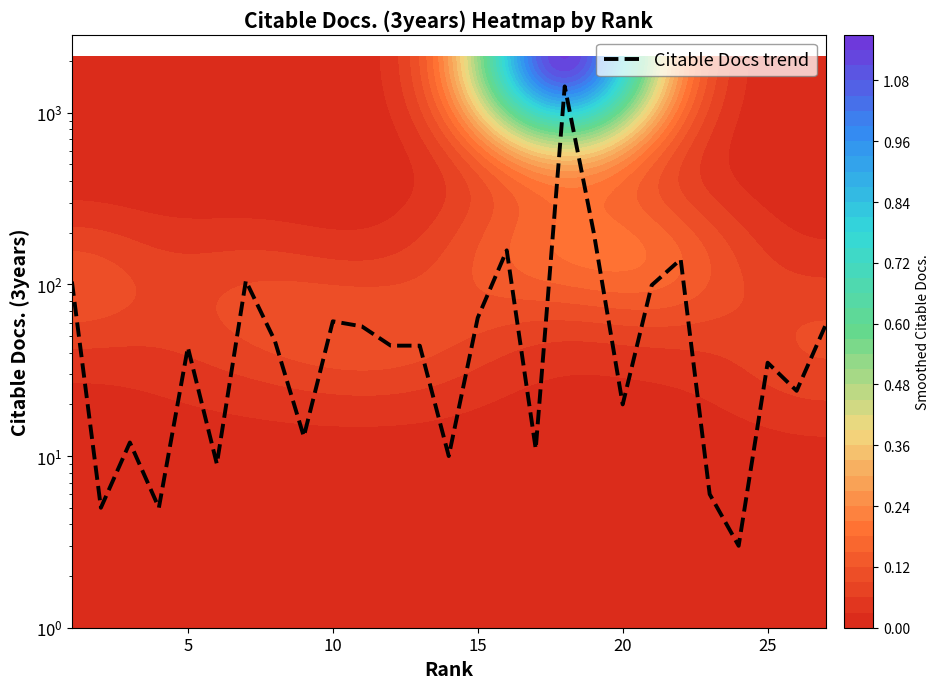

Reading right to left, what are all the values shown in this chart?

58	24	35	3	6	140	99	20	201	1425	11	158	64	10	44	44	57	61	13	47	105	9	43	5	12	5	104